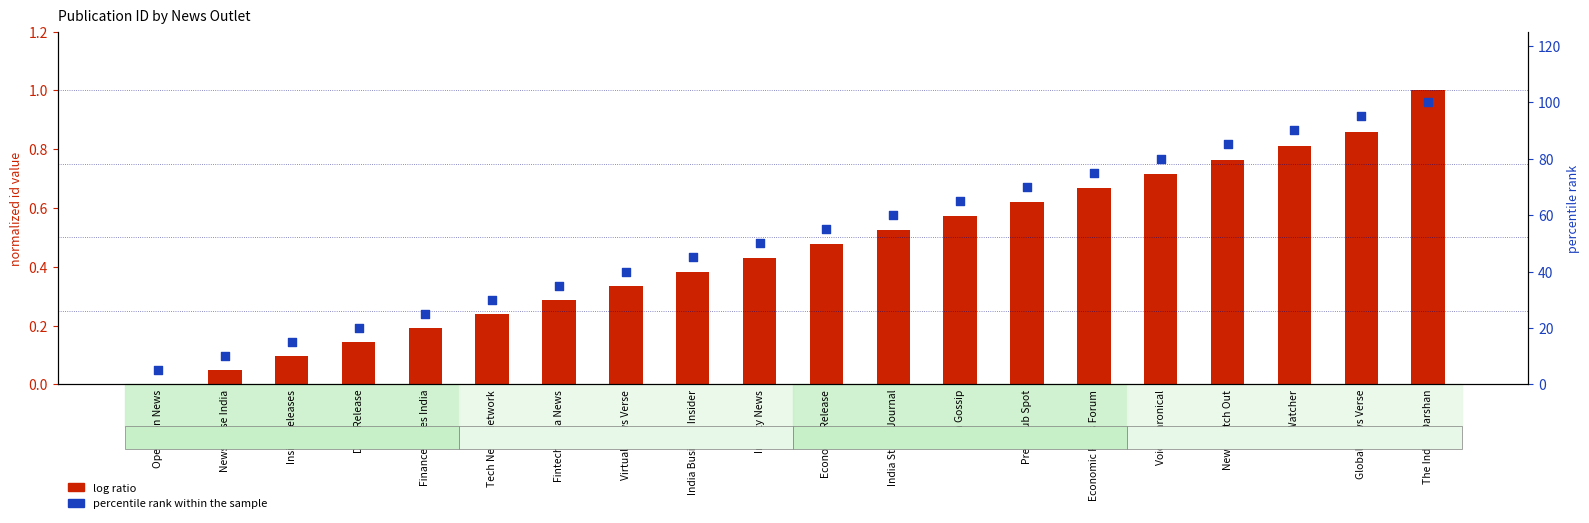

Is the value of log ratio at India Street Journal greater than the value of percentile rank within the sample at Economic Release?

No